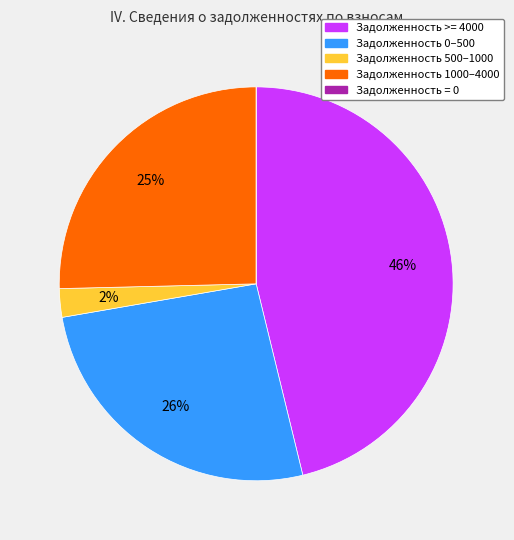

Does any single category account for the majority?

No